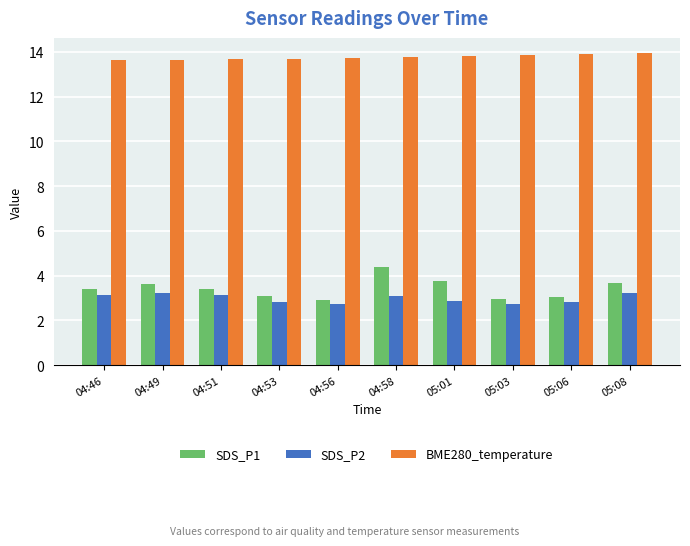

What is the difference between the maximum and minimum values in the SDS_P1 series?

1.5